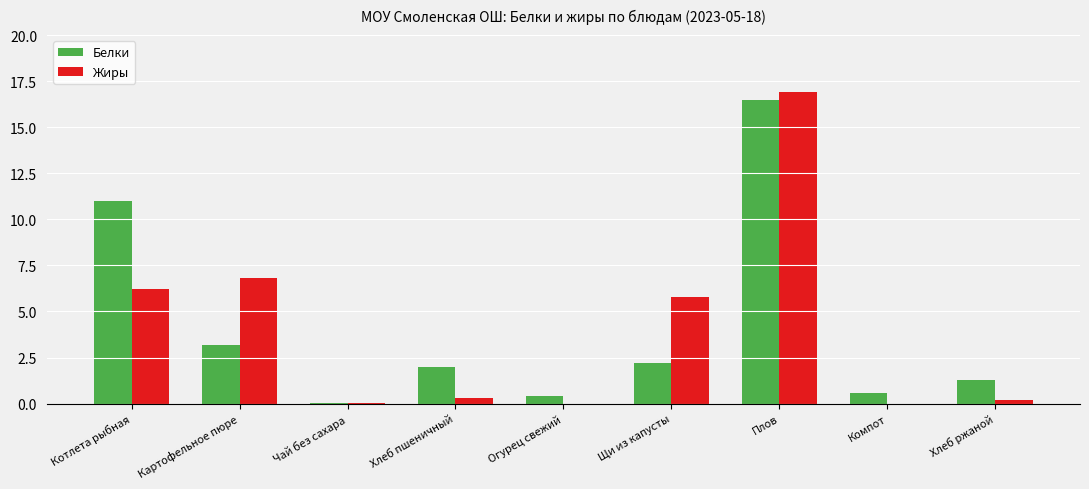

Is the value of Белки at Хлеб пшеничный greater than the value of Жиры at Плов?

No